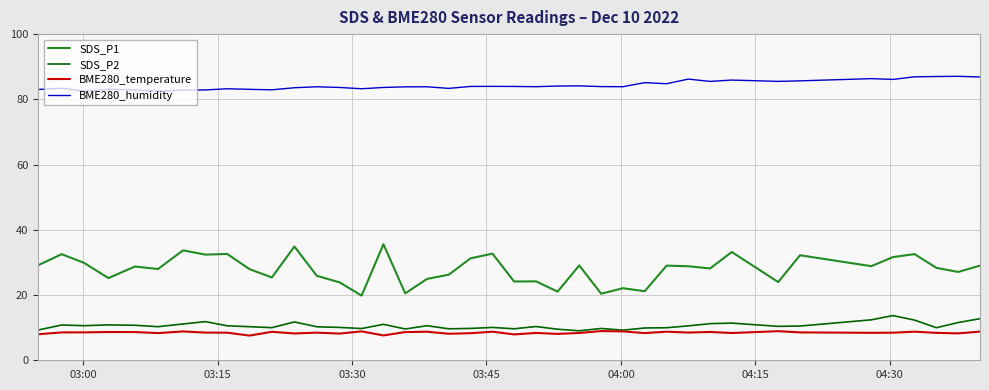

What is the smallest value displayed?

7.6